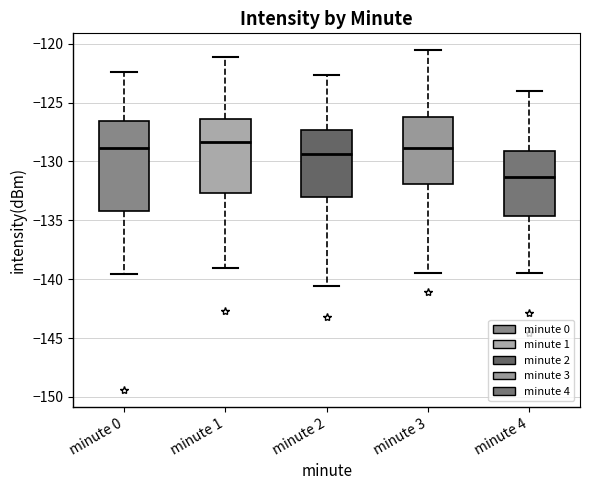

Which box is the tallest, from its lower edge to its upper edge?

minute 0